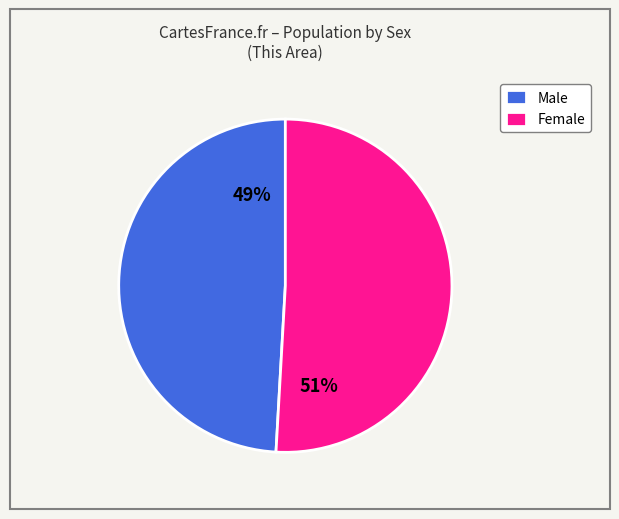

The Male slice represents 54% of the pie. True or false?

False